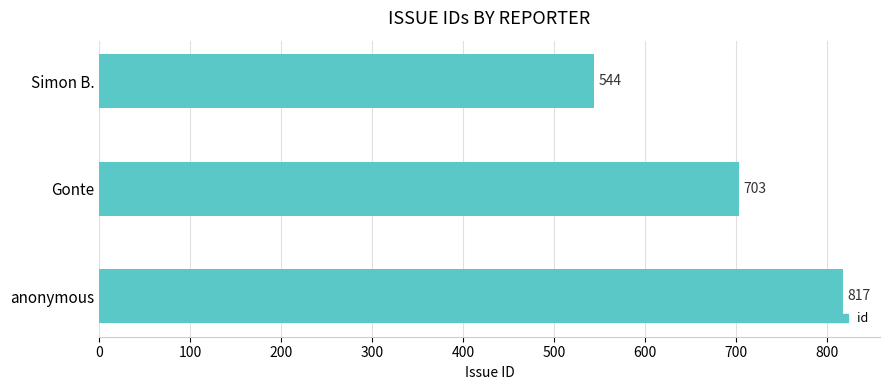

Which category has the highest value across all series?

anonymous